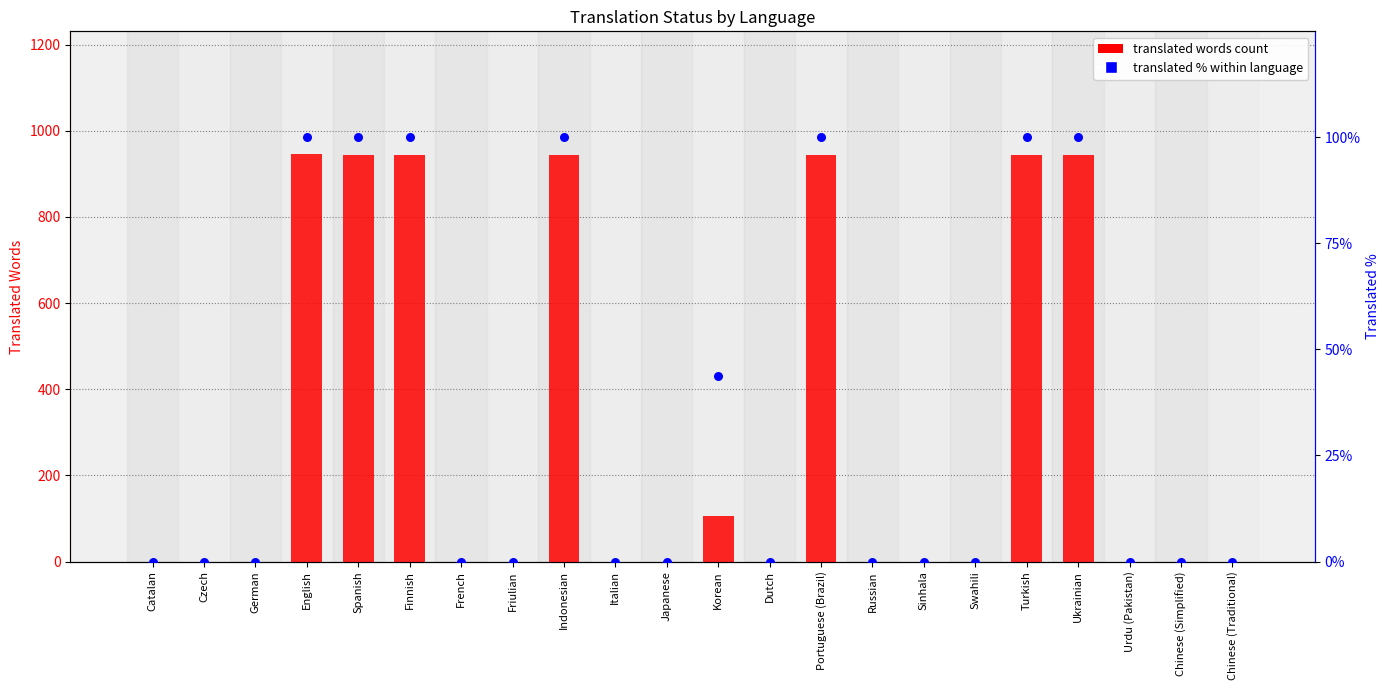

At how many categories does at least one series exceed 322?

7